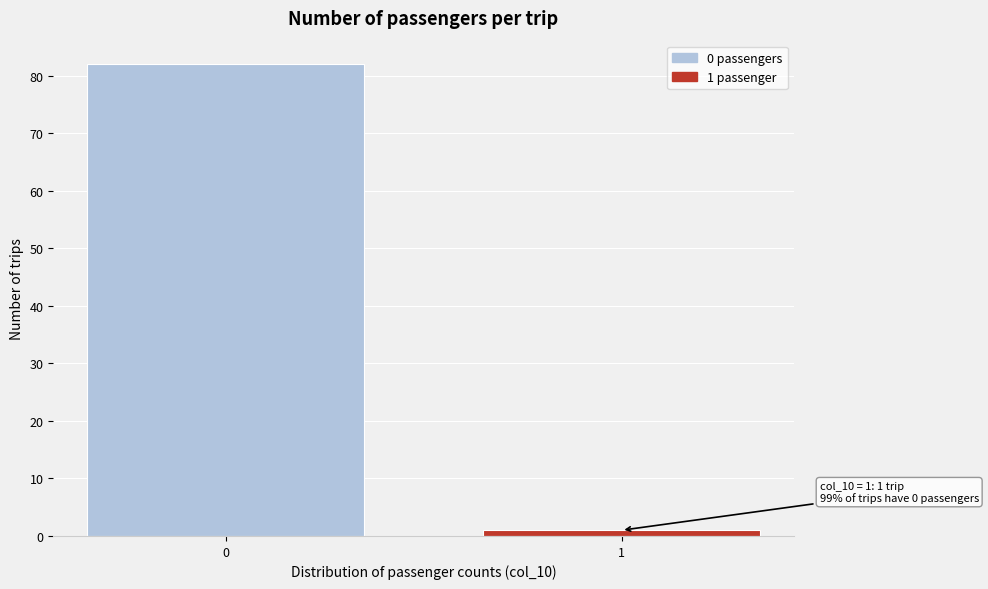

Reading left to right, transcribe all the data shown in this chart.

82	1